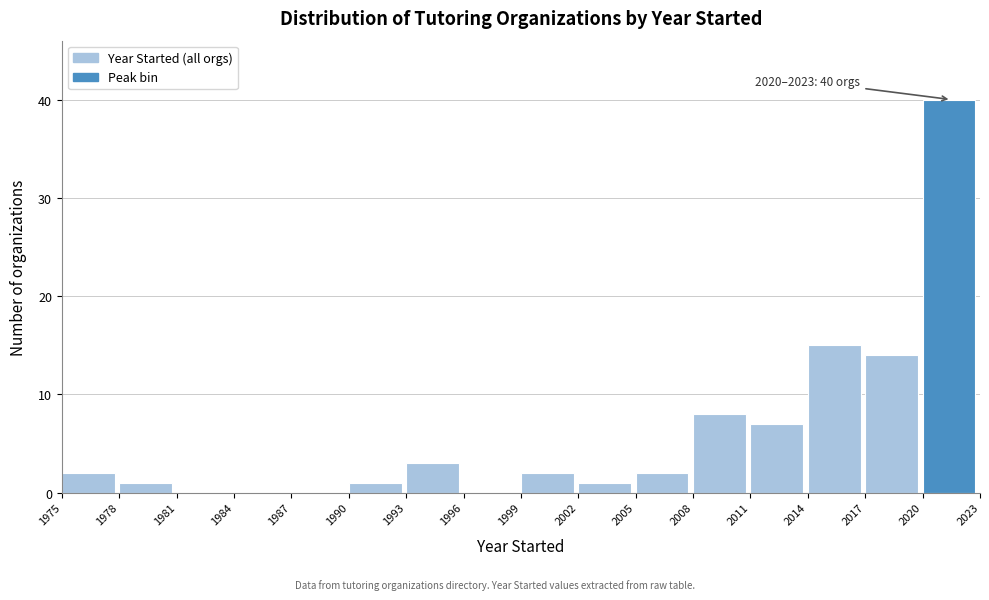

Over which range of the x-axis is the bar tallest?

2020 to 2023